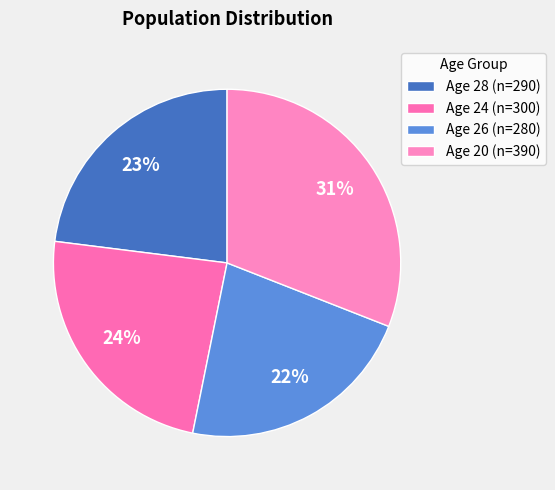

Which category has the smallest portion of the pie?

Age 26 (n=280)